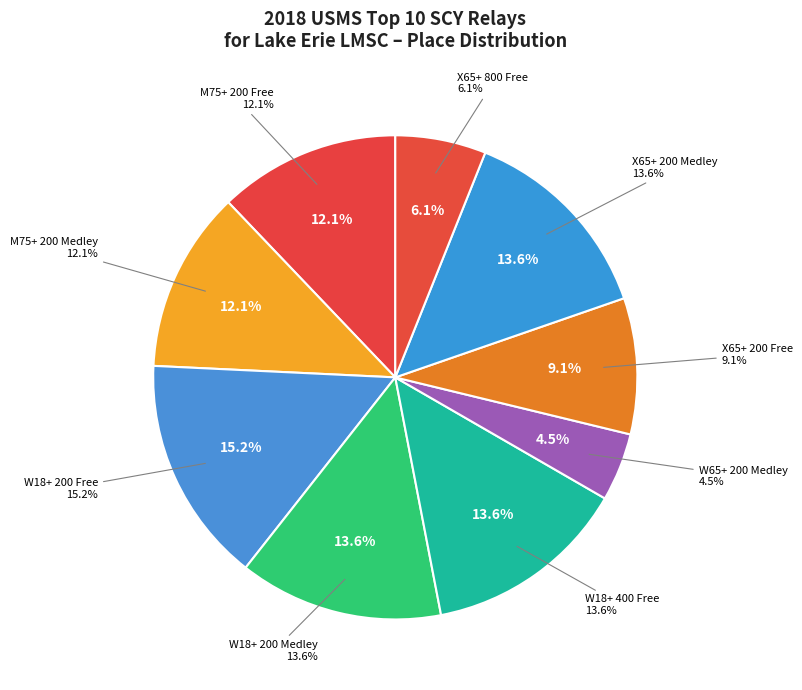

Is there any slice that represents more than half of the pie?

No